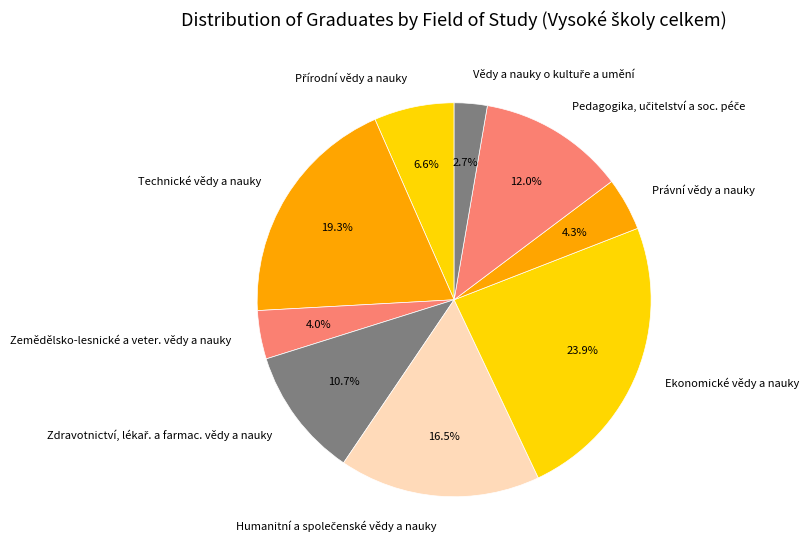

What portion of the pie excludes Technické vědy a nauky?

80.7%